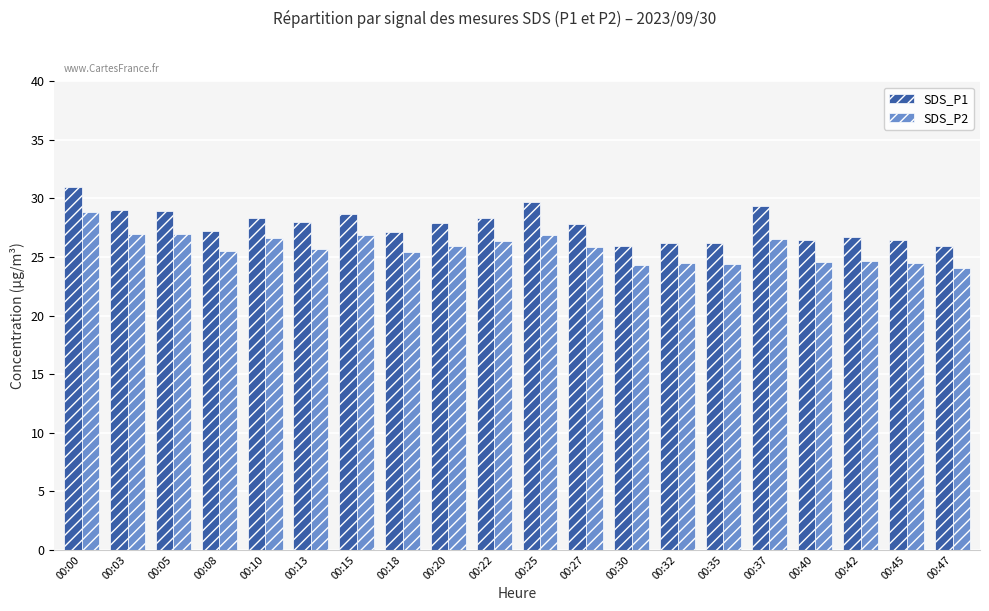

Which series has the largest total across all categories?

SDS_P1